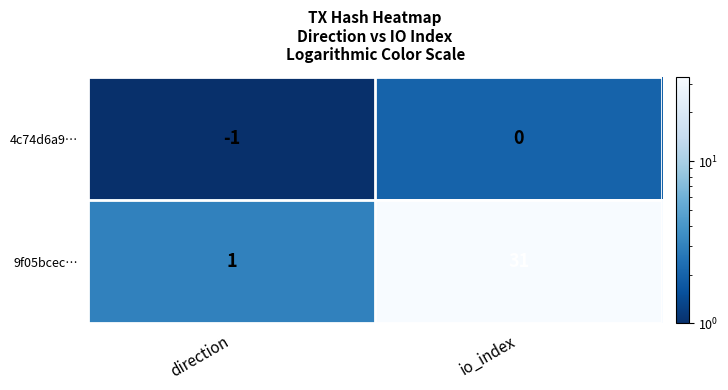

Is it true that 9f05bcec… equals 0 at direction?

False